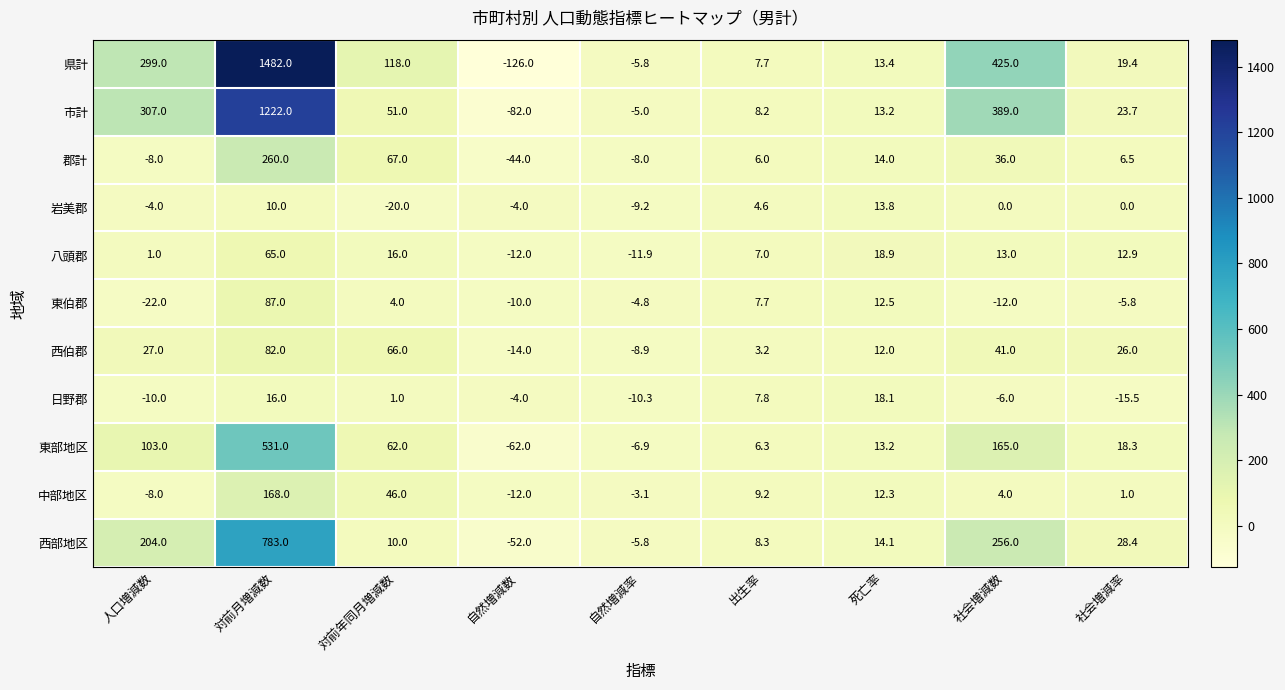

What is the difference between the highest and lowest values at 自然増減数?

122.0